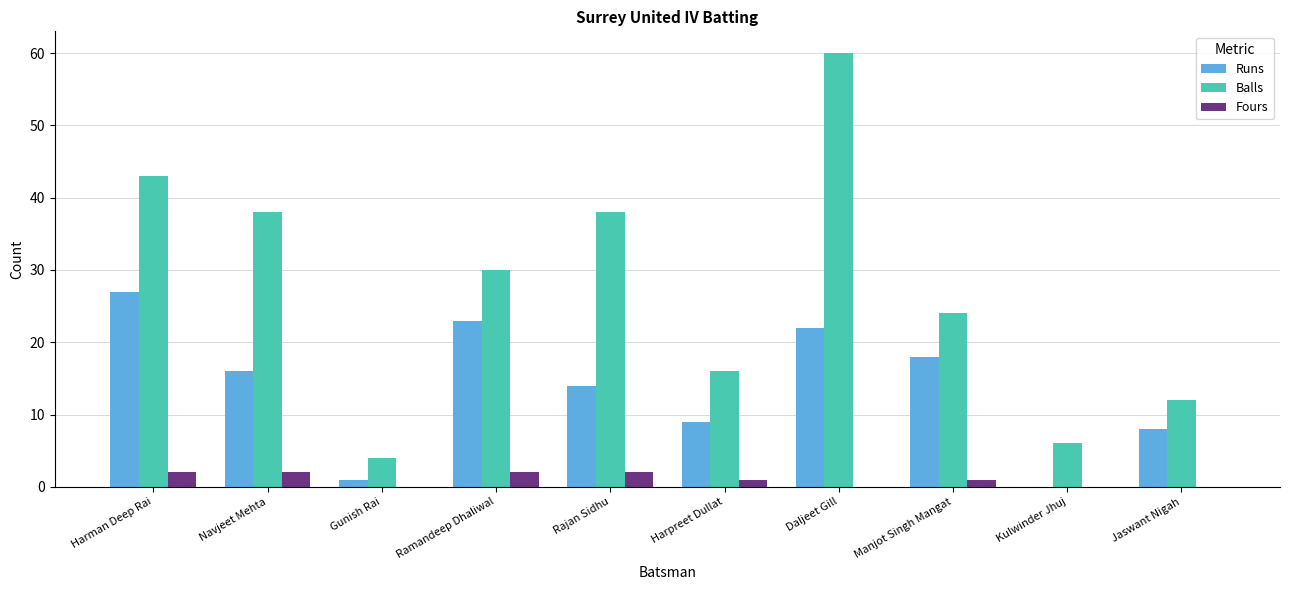

True or false: Balls has a value of 16 at Jaswant Nigah.

False